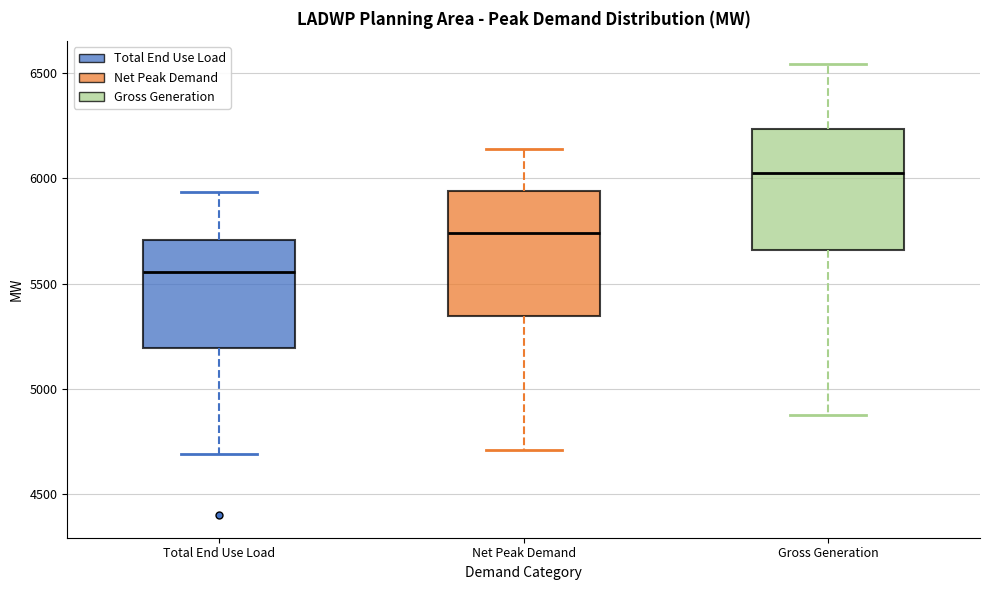

Reading left to right, transcribe this box plot: for each box, give where its median line is, the range the box spans, and where its two whiskers end, as read against the y-axis. The values are not printed on the chart, so give them approximately, as read against the axis.

Total End Use Load: median 5550, box 5200 to 5700, whiskers 4700 to 5950
Net Peak Demand: median 5750, box 5350 to 5950, whiskers 4700 to 6150
Gross Generation: median 6000, box 5650 to 6250, whiskers 4850 to 6550